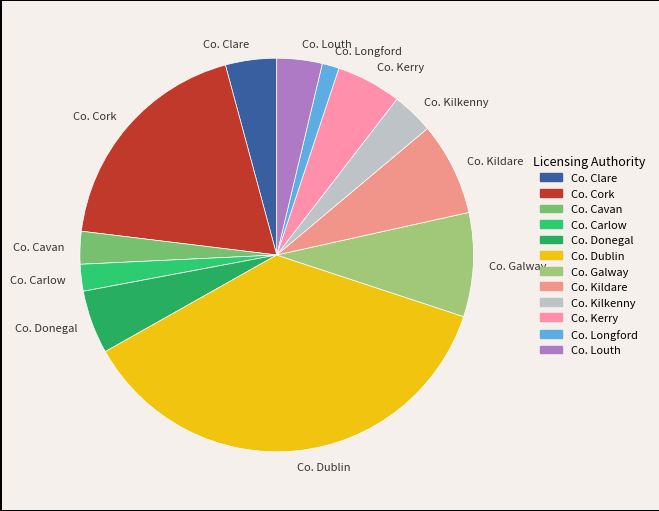

Approximately how many times larger is the value at Co. Louth compared to Co. Kerry?

0.7